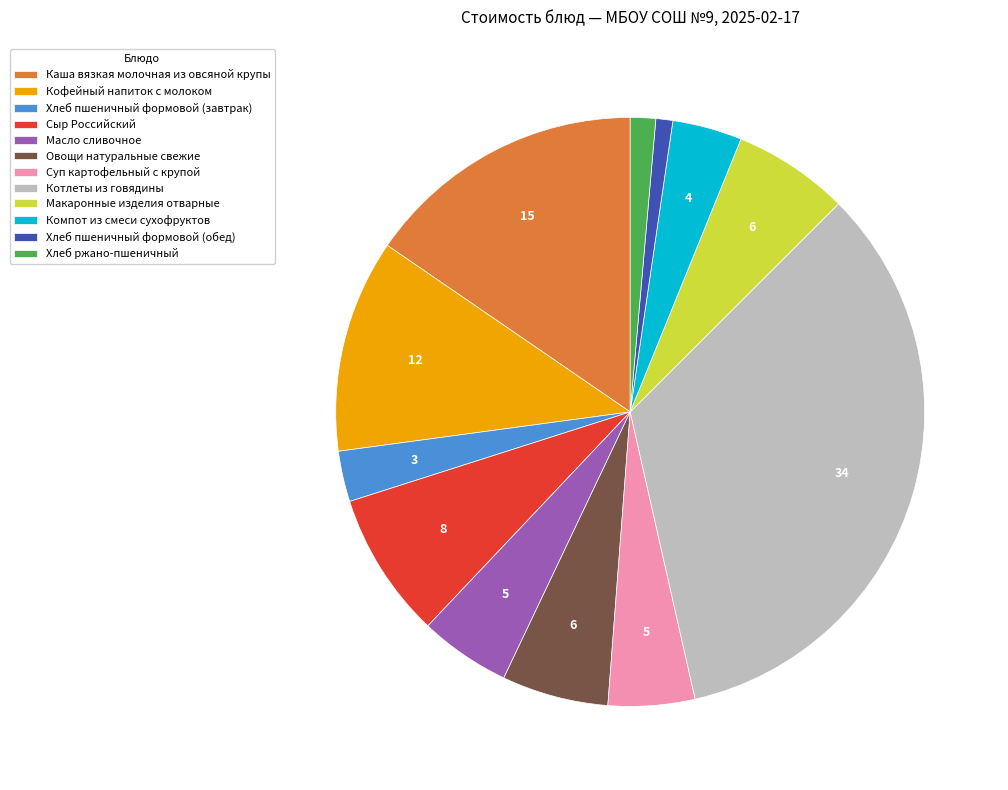

Is there any slice that represents more than half of the pie?

No